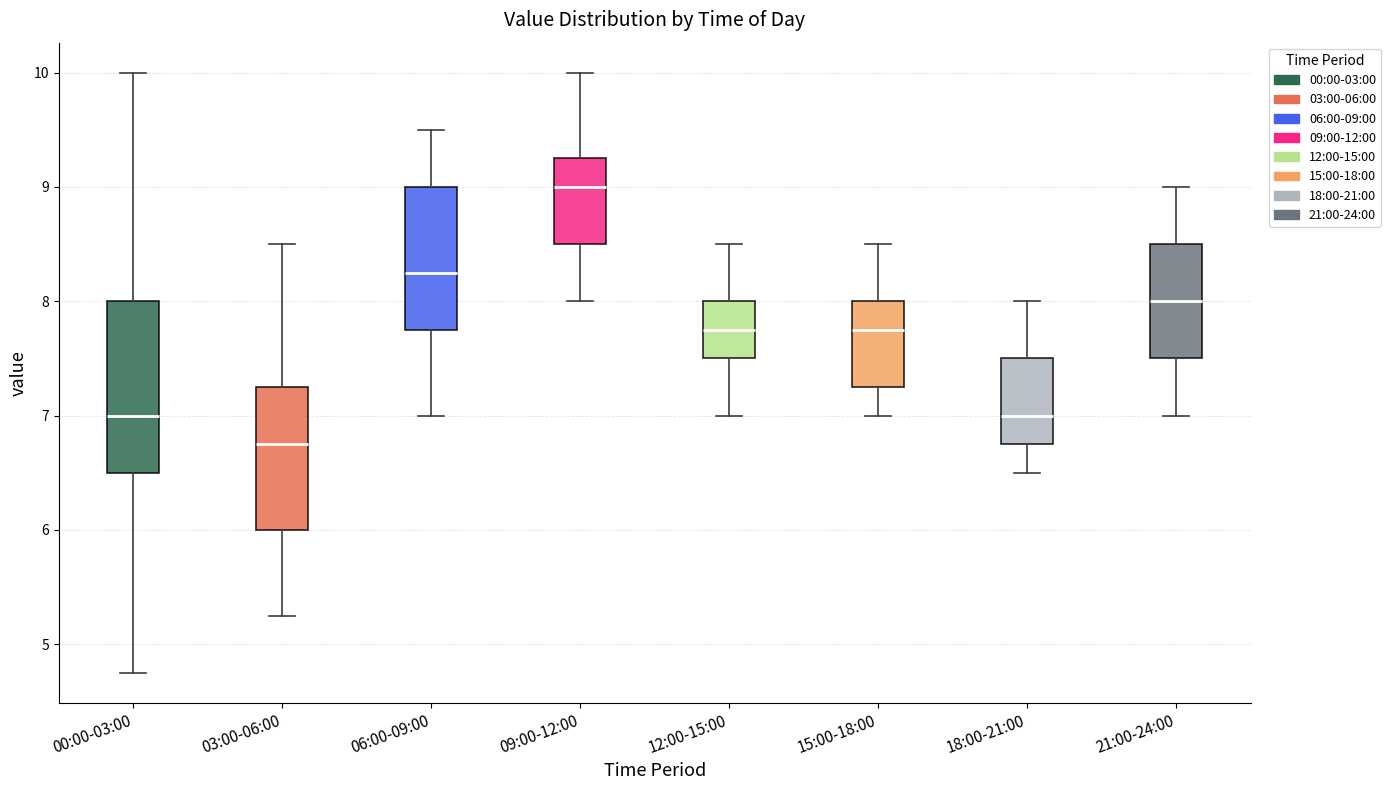

Where is the lower edge of the box for 03:00-06:00 on the y-axis? The values are not printed on the chart, so give them approximately, as read against the axis.

6.0